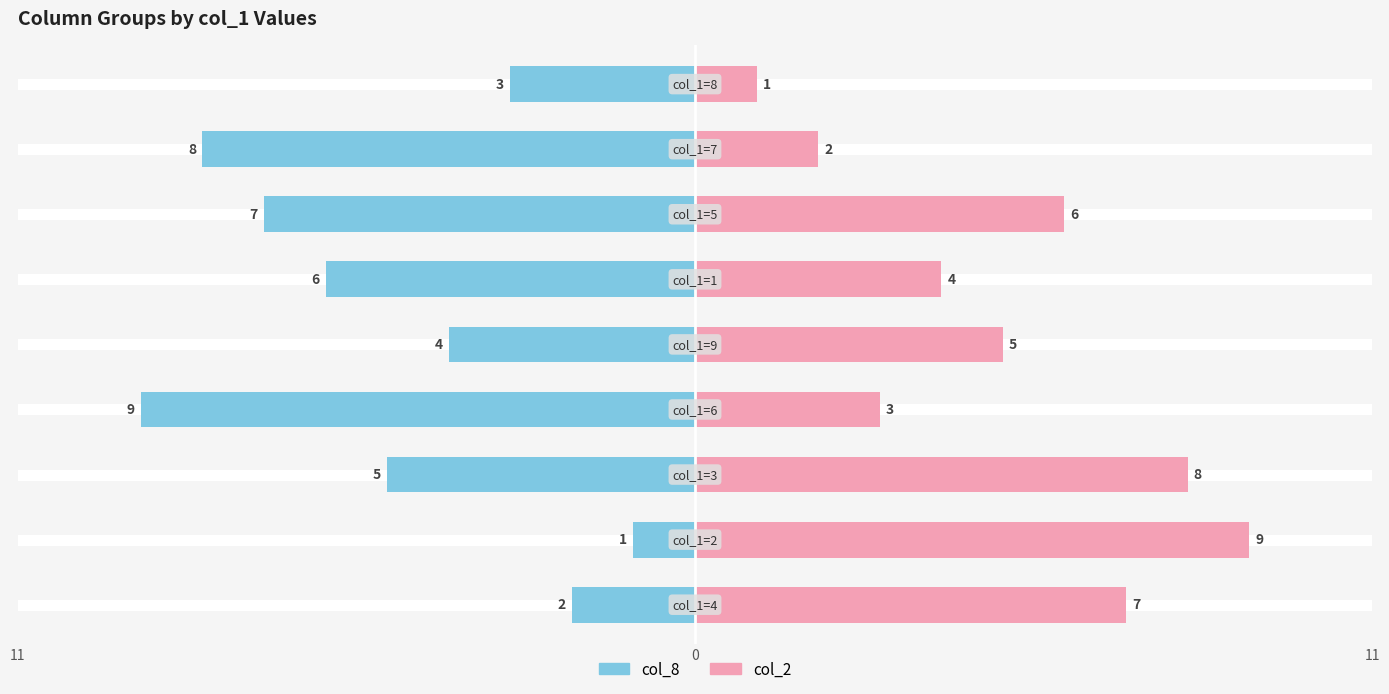

True or false: col_8 has a value of -9 at 6.

False